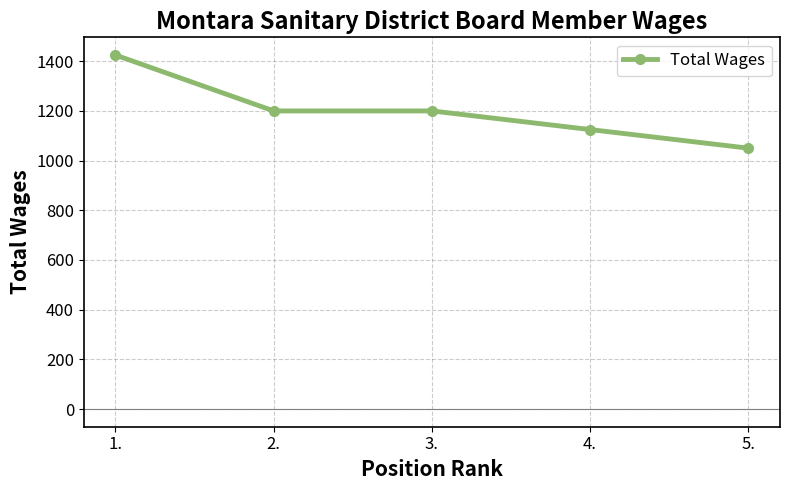

True or false: the data shows 1995 at 4..

False